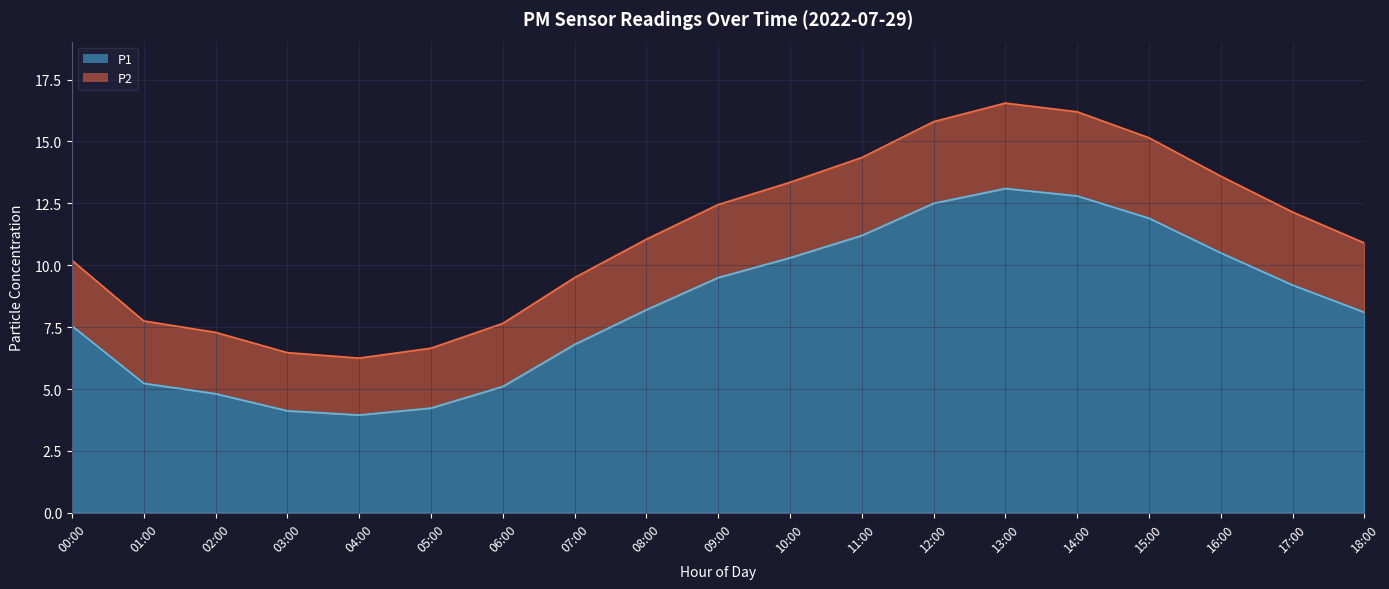

True or false: P1 has more than 0 points higher than both neighbors.

True